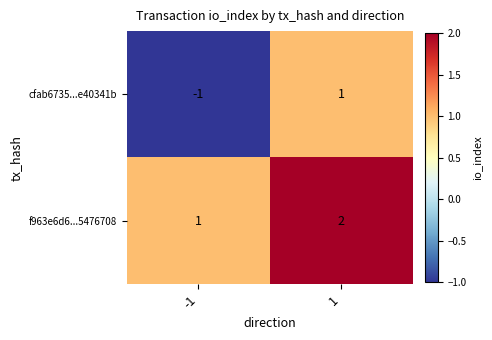

At which category is the sum across all series the highest?

1